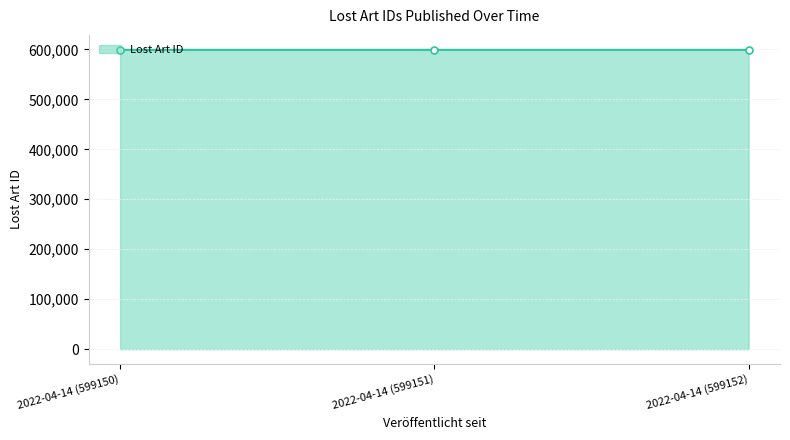

How many data points does each series have?

3